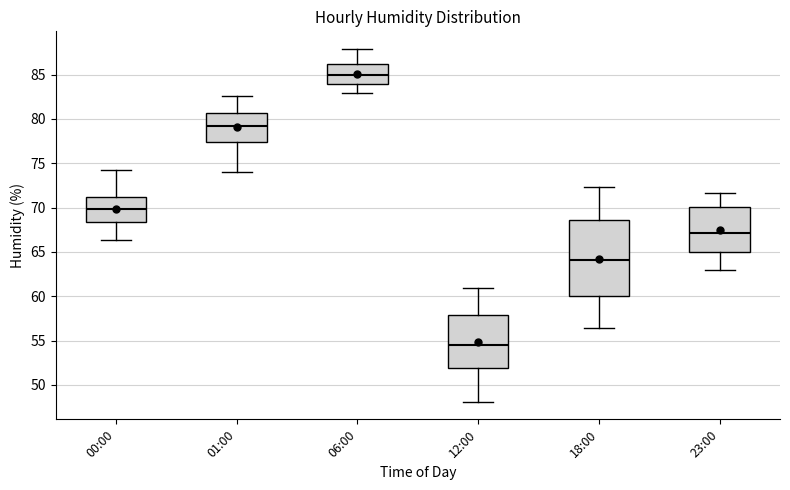

Comparing the boxes themselves (not the whiskers), which one is the tallest?

18:00